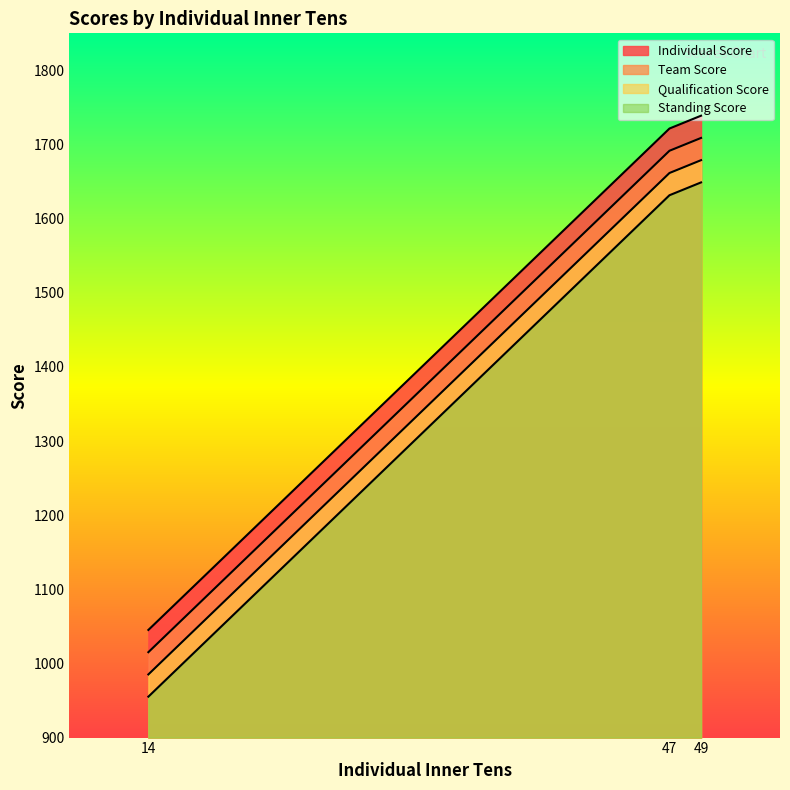

List the series in order of their overall mean, highest first.

Individual Score, Team Score, Qualification Score, Standing Score